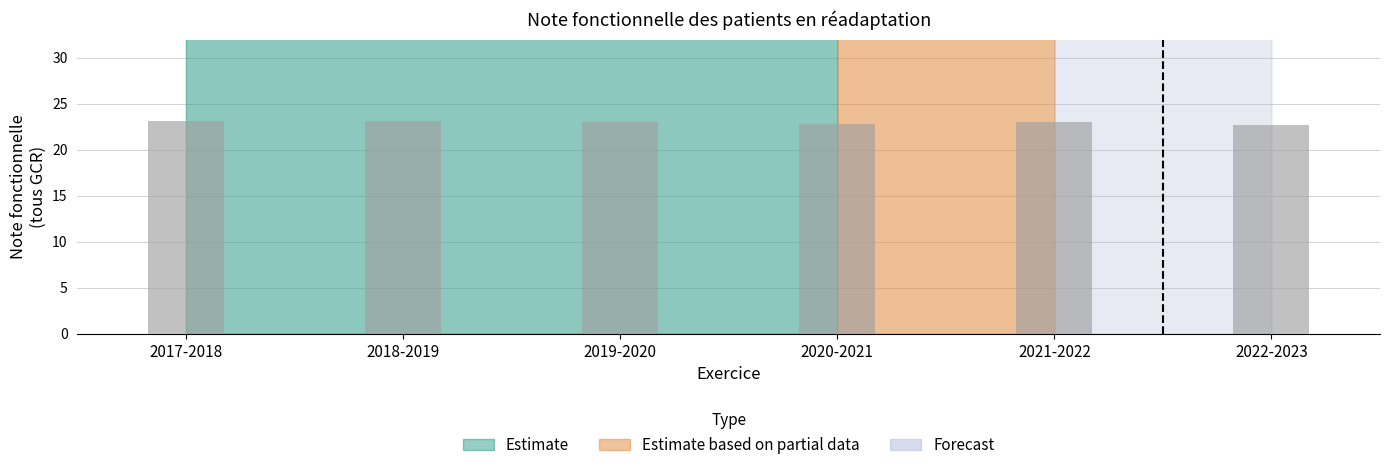

The chart shows a value of 6.4 at 2019-2020. True or false?

False